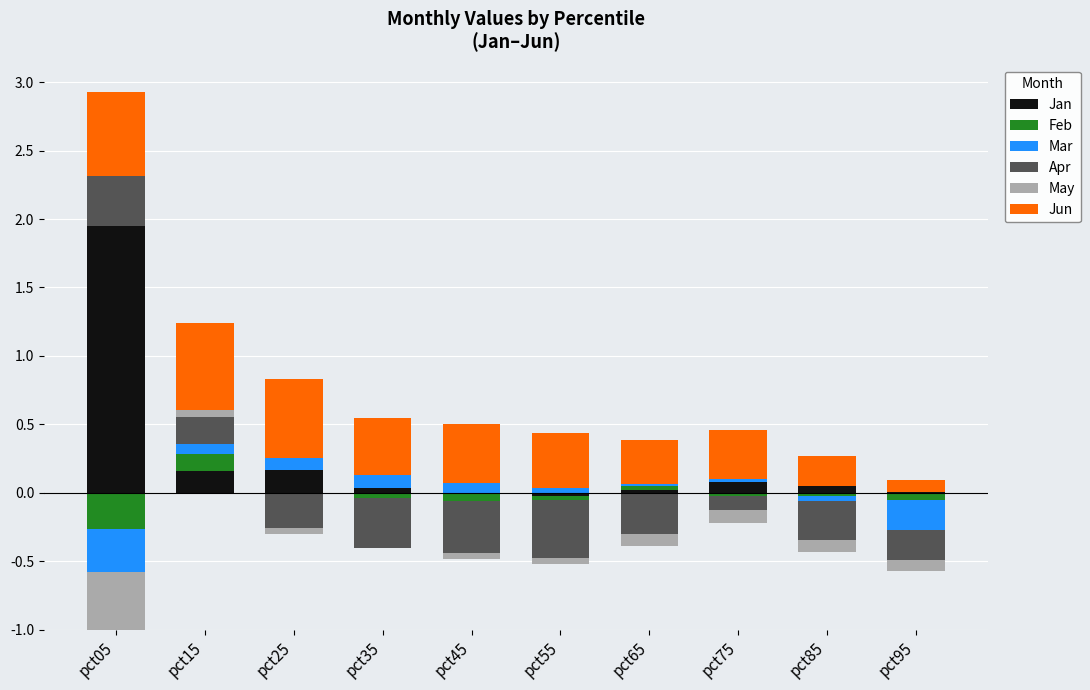

Which series has the largest total across all categories?

Jun